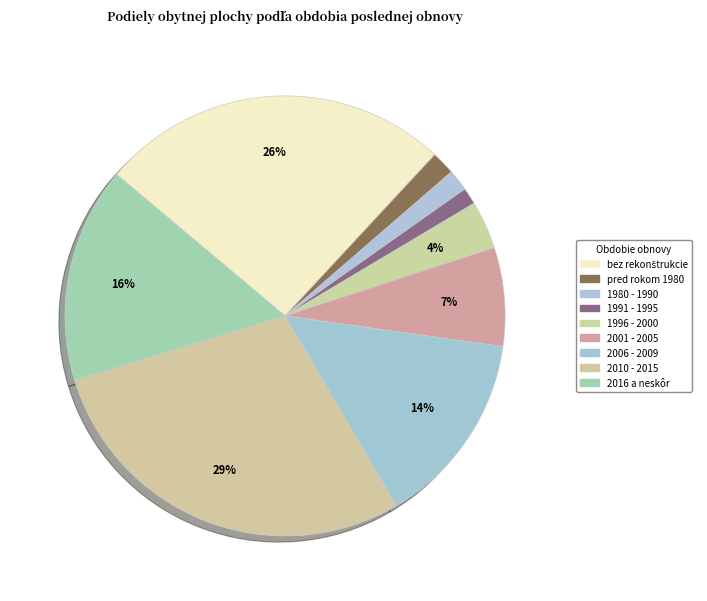

To the nearest percent, what is the average slice percentage?

11%